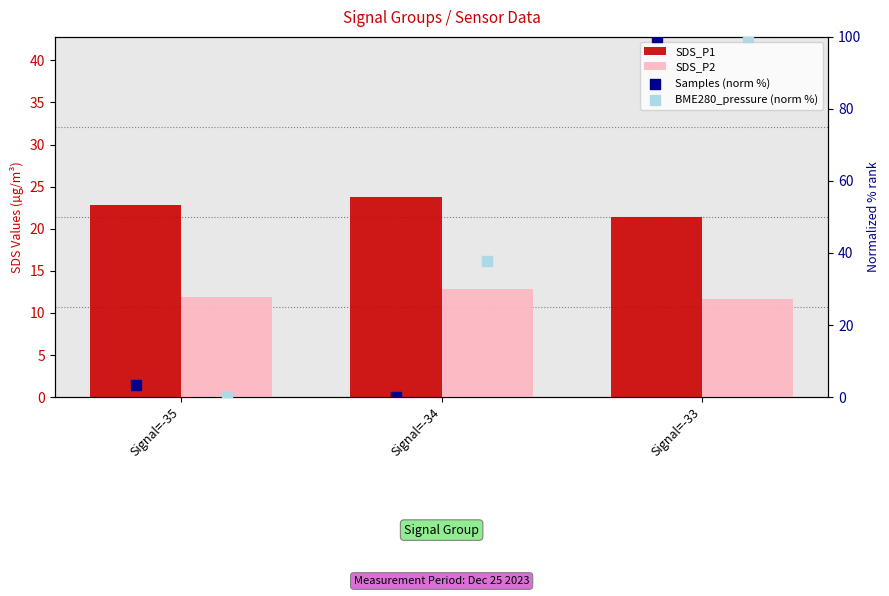

What is the total value across all series at Signal=-35?

38.0